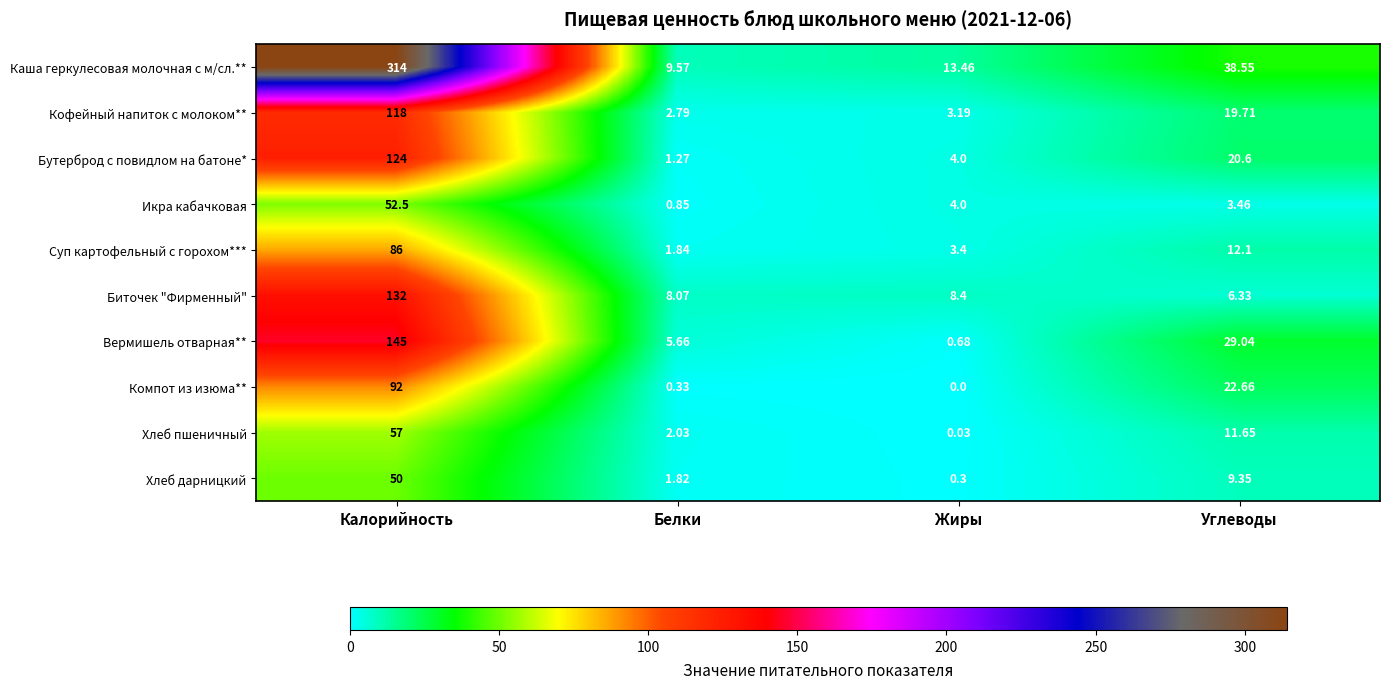

At which category does the chart reach its peak across all series?

Калорийность